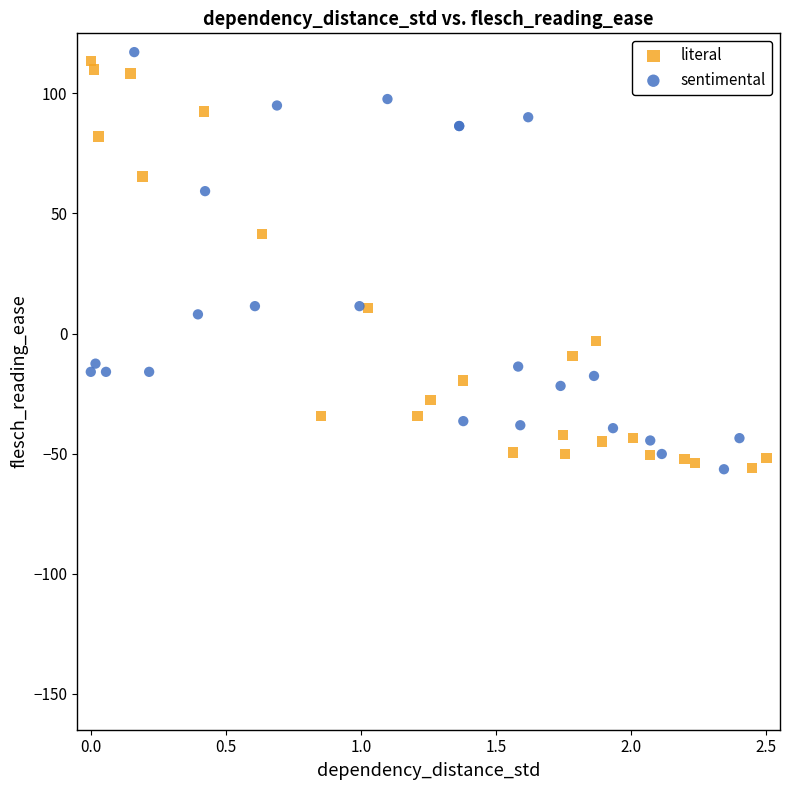

What are all the series names shown in the legend?

literal, sentimental